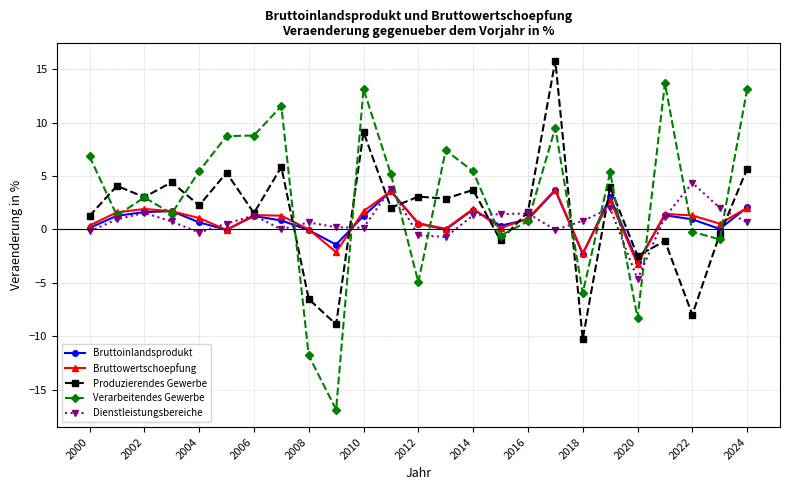

What is the minimum value for Bruttowertschoepfung?

-3.3